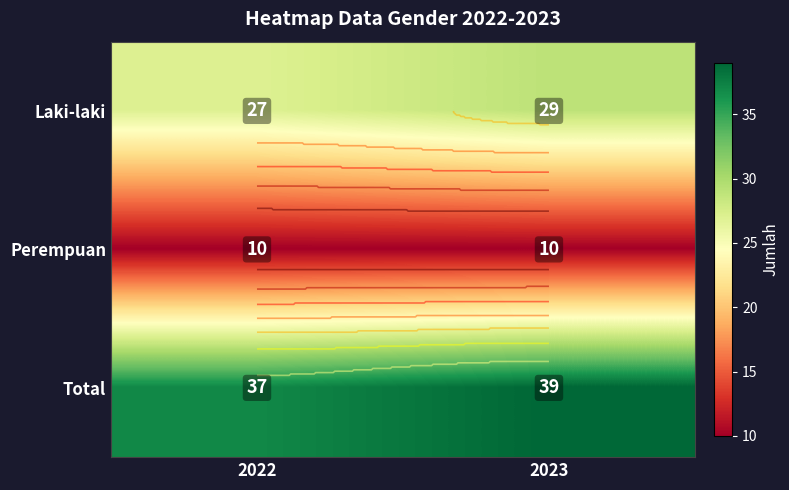

What is the difference between the highest and lowest values at 2022?

27